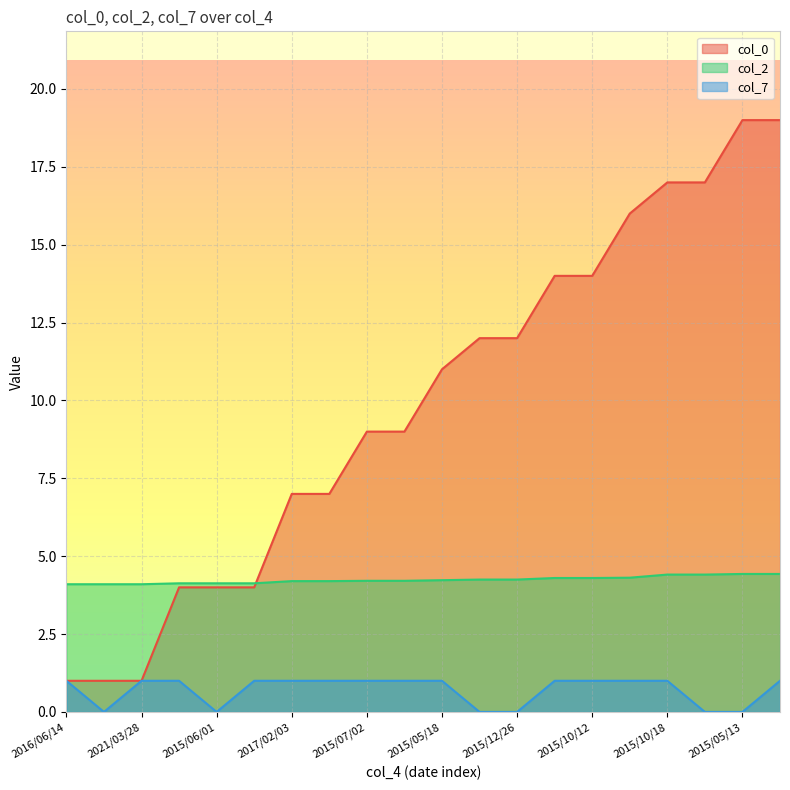

List the labels in order of col_0 value, largest first.

2015/05/13, 2015/05/29, 2015/10/18, 2016/07/24, 2018/10/03, 2015/05/16, 2015/10/12, 2015/06/15, 2015/12/26, 2015/05/18, 2015/07/02, 2015/10/03, 2017/02/03, 2018/09/24, 2015/05/16, 2015/06/01, 2015/06/22, 2016/06/14, 2016/07/24, 2021/03/28